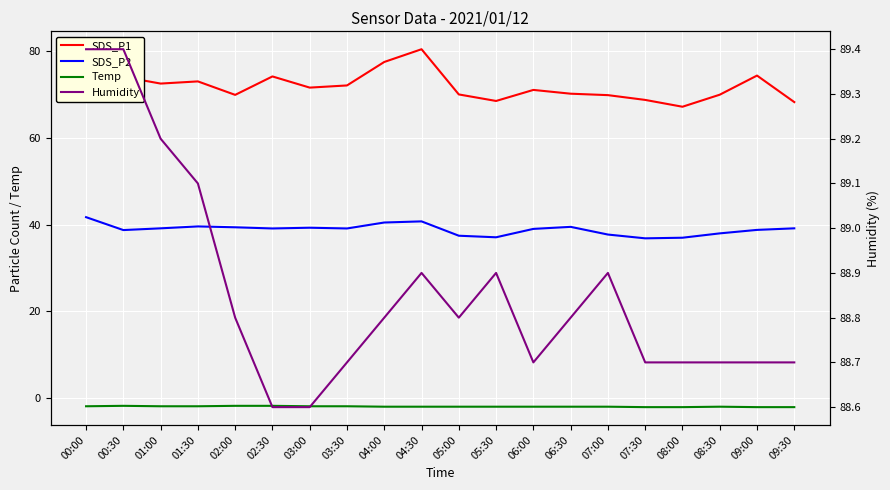

Where does the SDS_P2 series first go above 39?

00:00